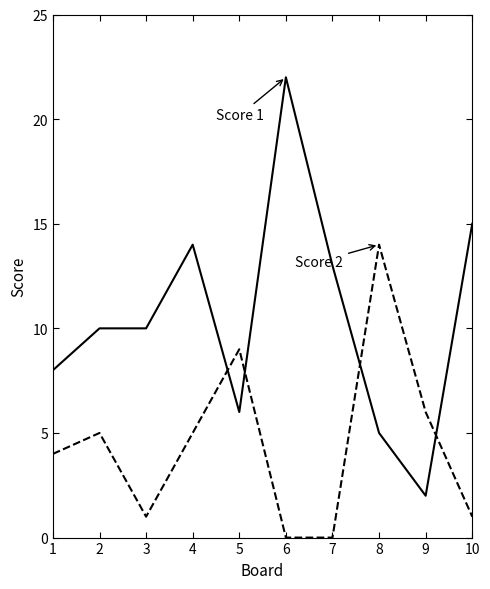

Reading left to right, extract all data points from this chart.

Score 1: 8	10	10	14	6	22	13	5	2	15
Score 2: 4	5	1	5	9	0	0	14	6	1